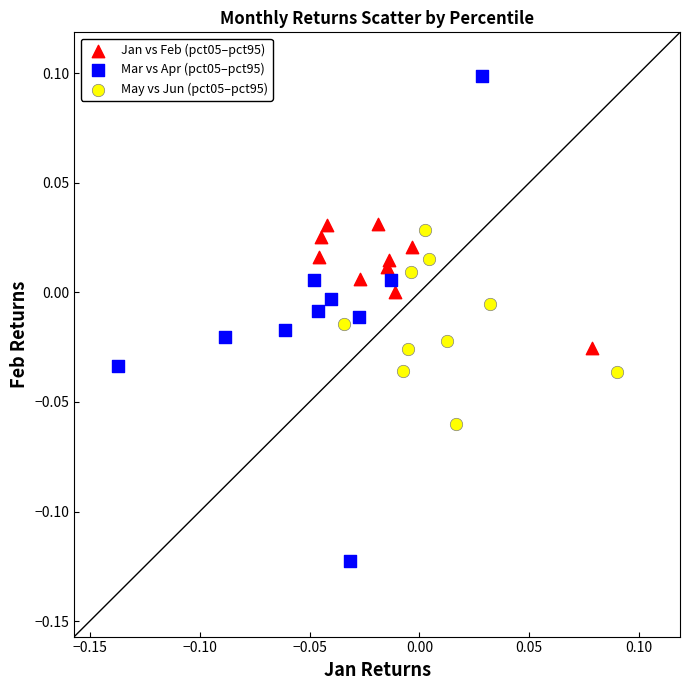

Which series has the largest Y range (max minus min)?

Mar vs Apr (pct05–pct95)